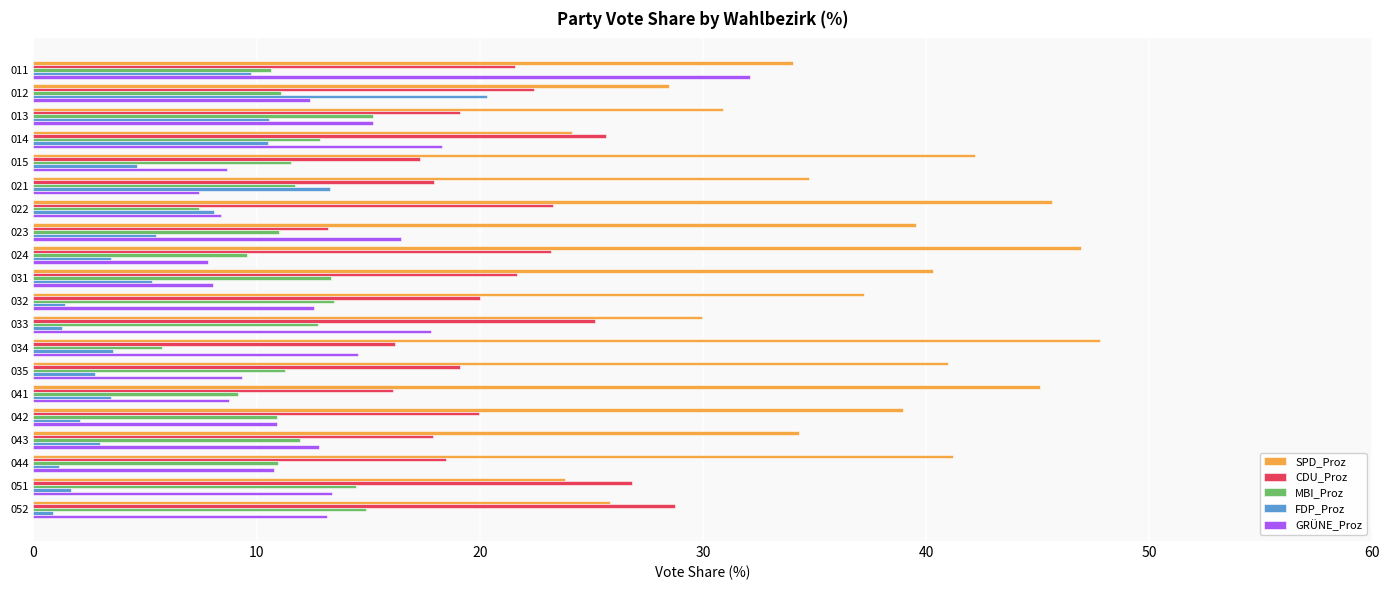

Between 031 and 052, which series saw the biggest shift?

SPD_Proz